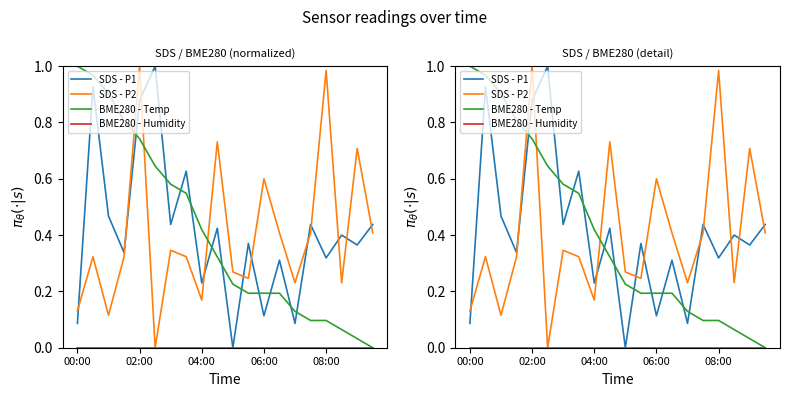

Where is SDS - P2 nearest to the value 0?

5